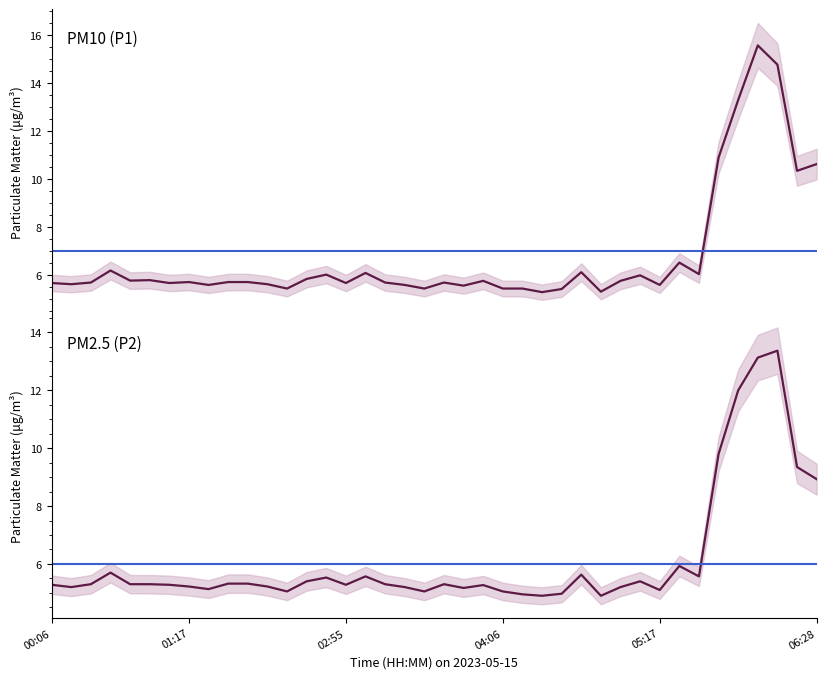

List the series in order of their overall mean, lowest first.

P2, P1